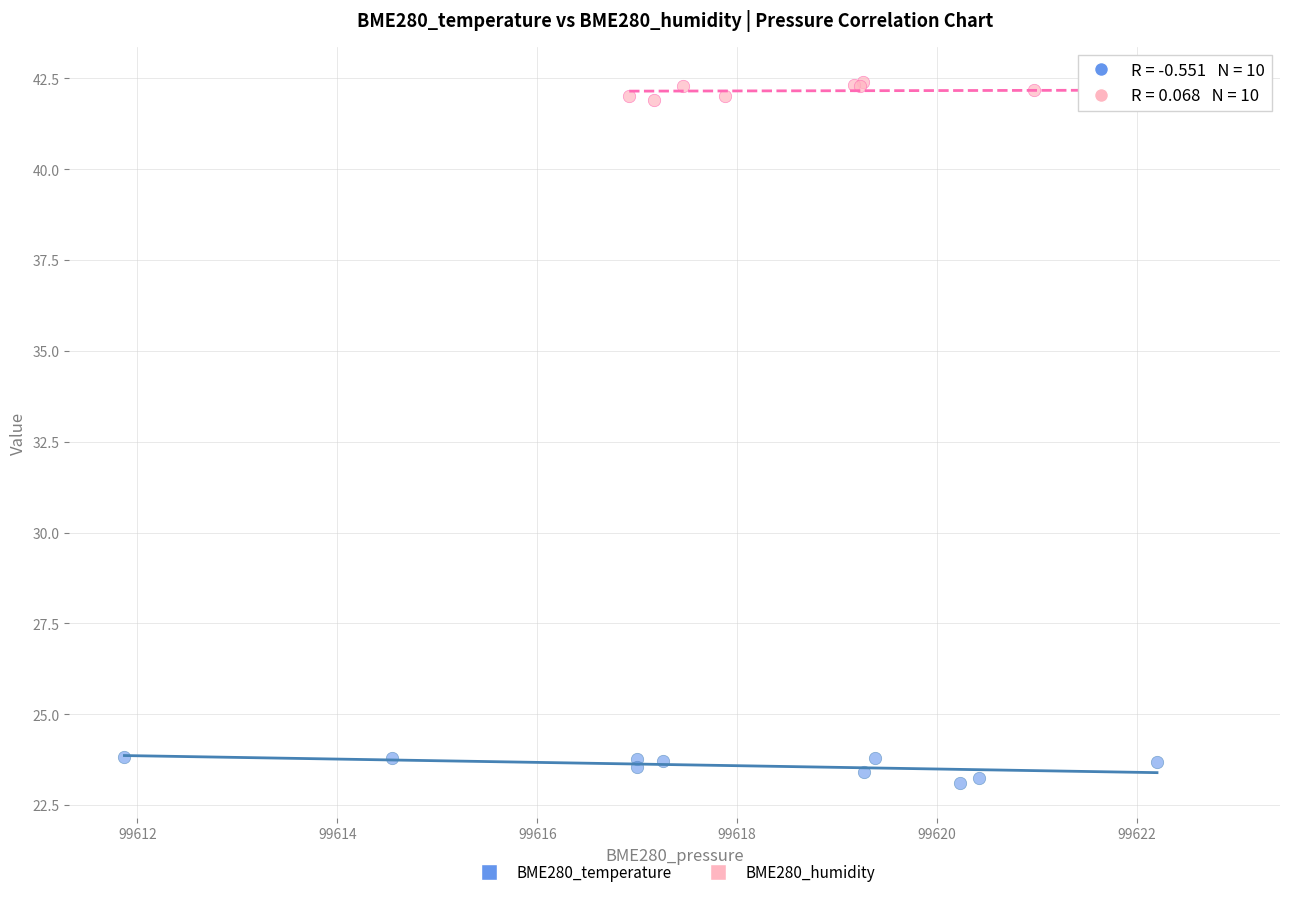

Which series contains the highest Y value?

BME280_humidity